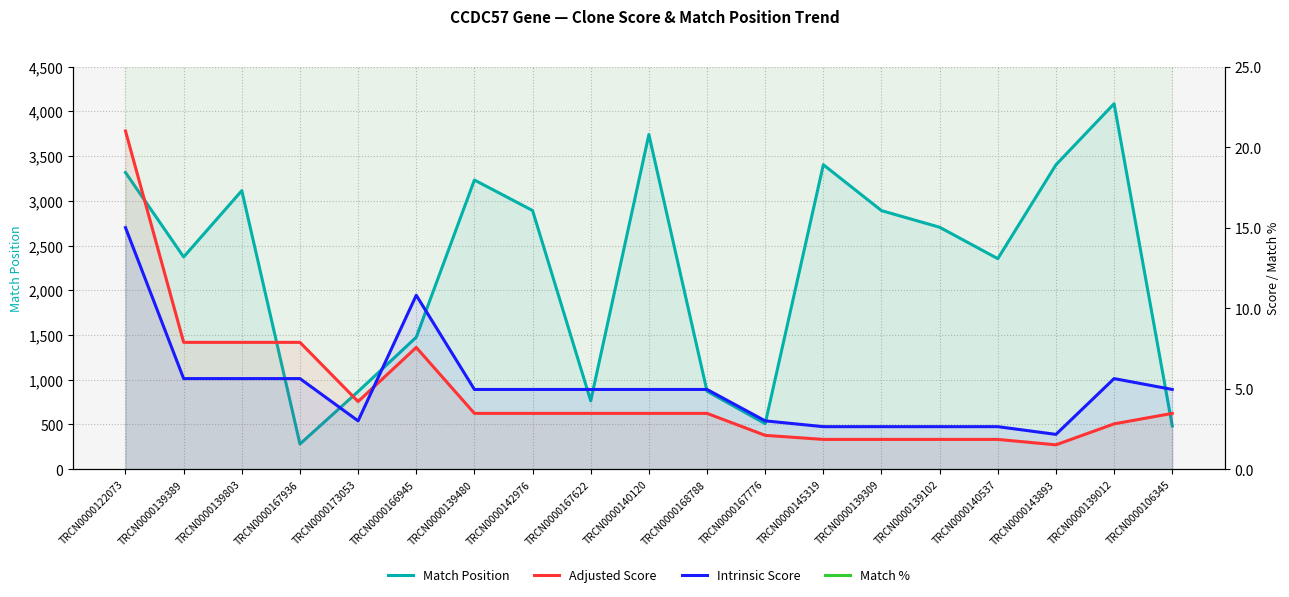

What is the difference between the maximum and second lowest values in the Intrinsic Score series?

12.4